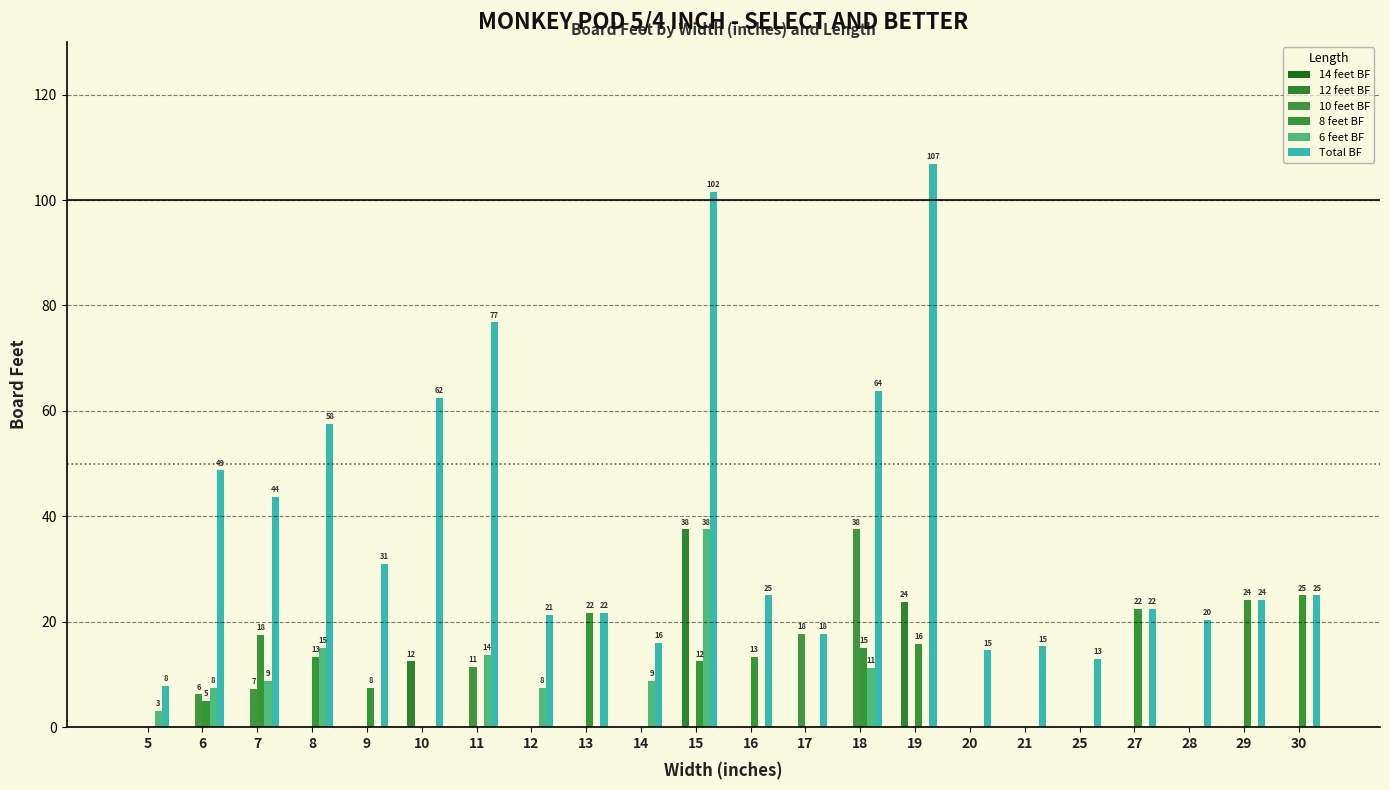

The Total BF series shows 21.7 at 13. True or false?

True